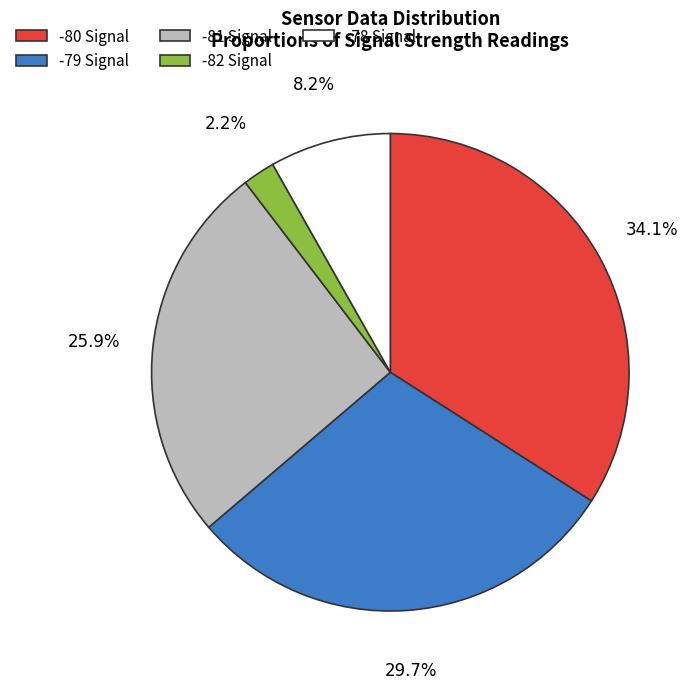

Is there any slice that represents more than half of the pie?

No